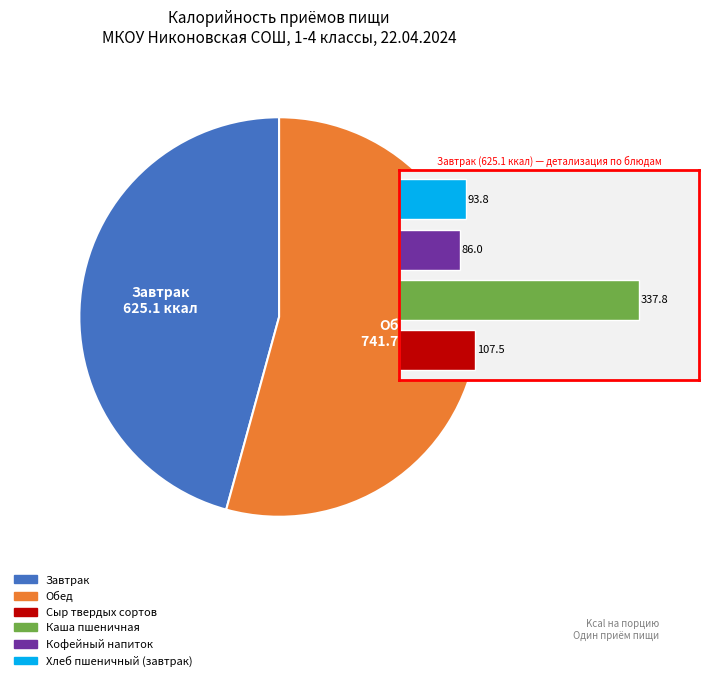

How many segments does this pie chart have?

2